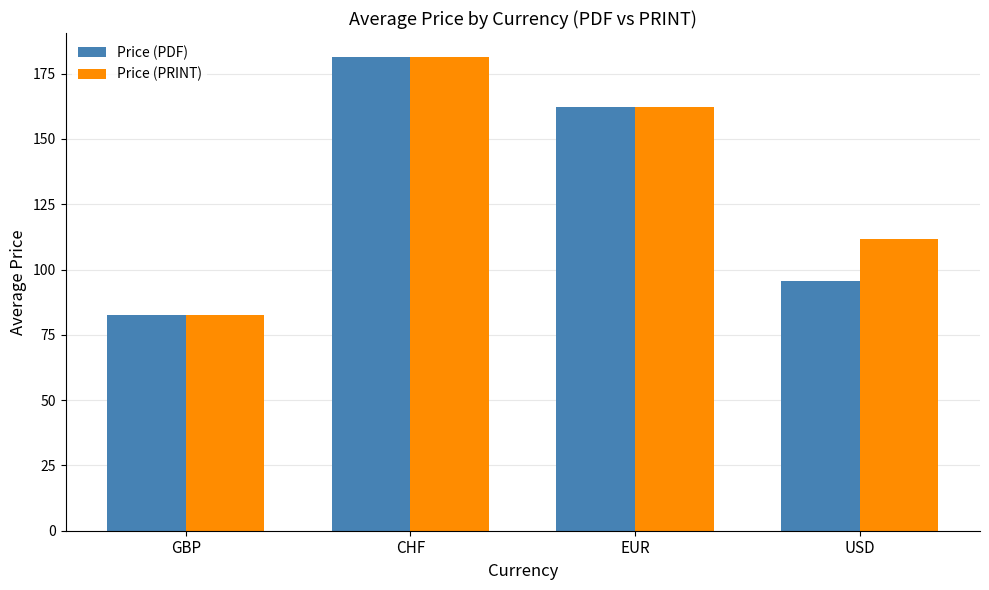

What is the label of the 4th bar from the right?

GBP